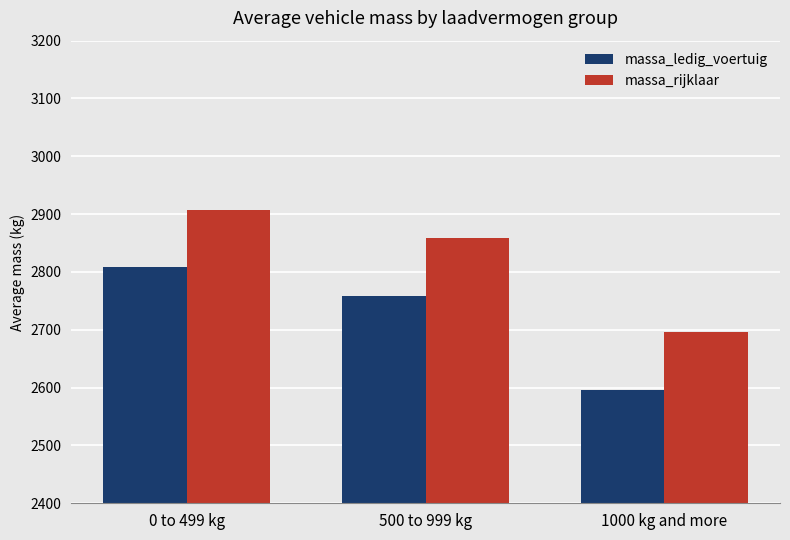

What is the difference between the maximum and second lowest values in the massa_ledig_voertuig series?

50